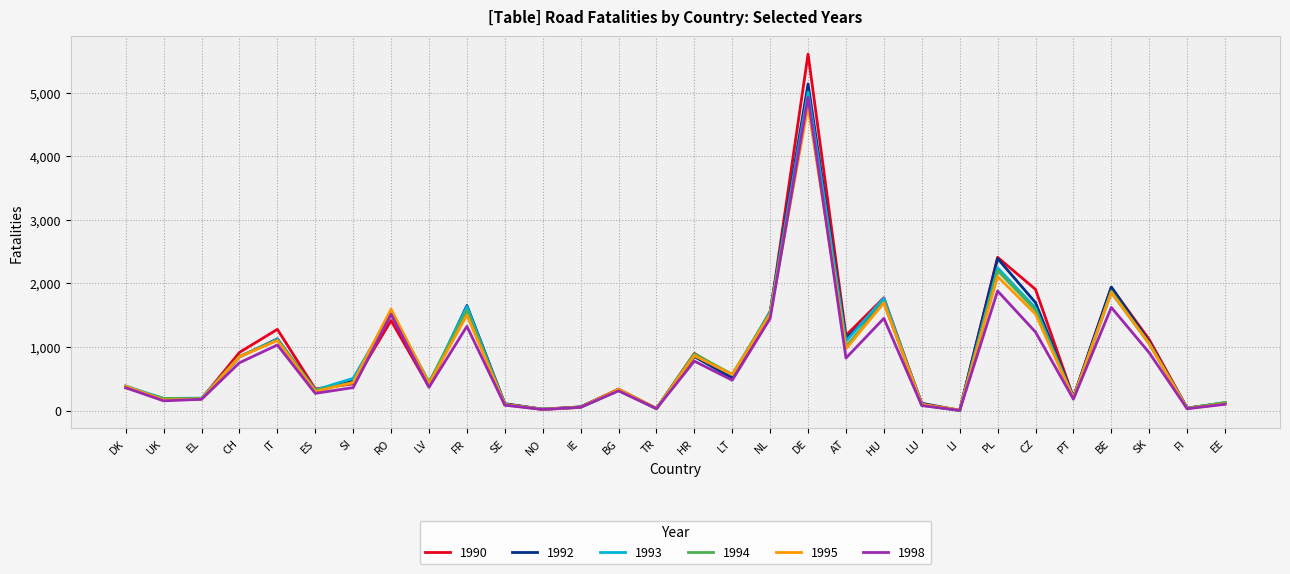

What are all the series names shown in the legend?

1990, 1992, 1993, 1994, 1995, 1998